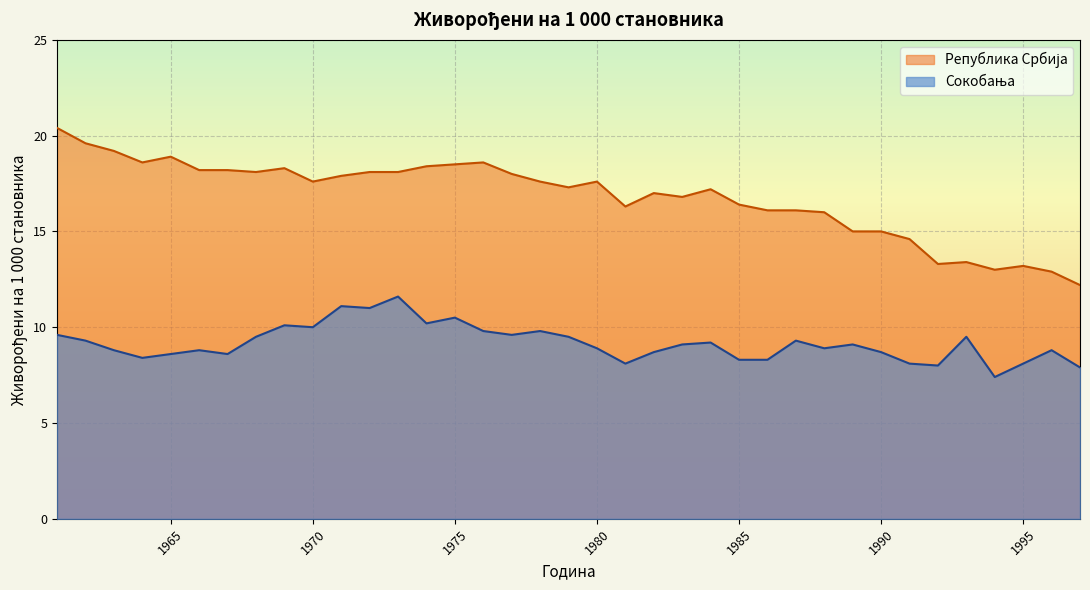

The value of Република Србија at 1994 is 19.6. True or false?

False